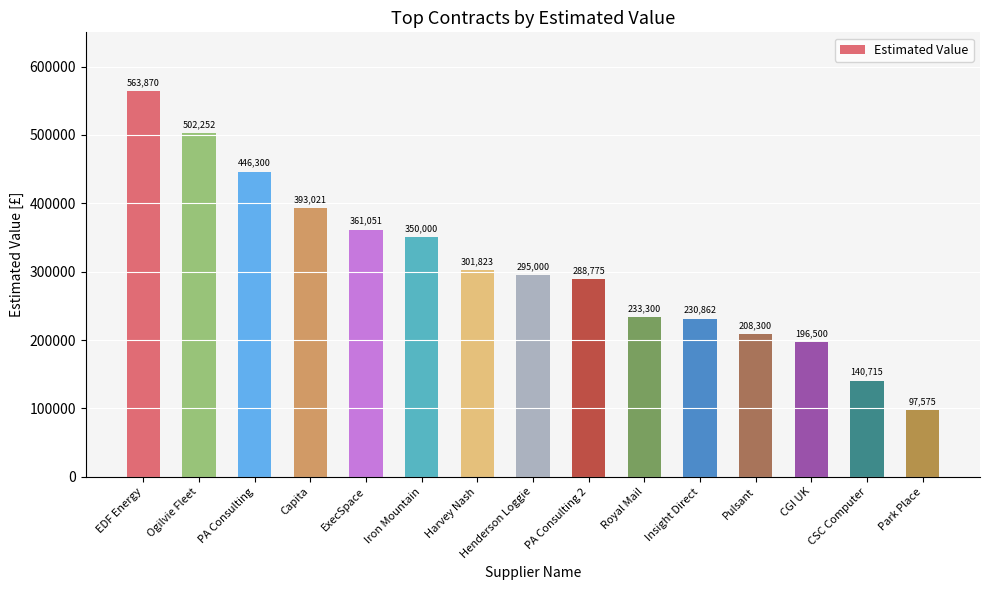

What is the ratio of the value at EDF Energy to the value at Pulsant?

2.7